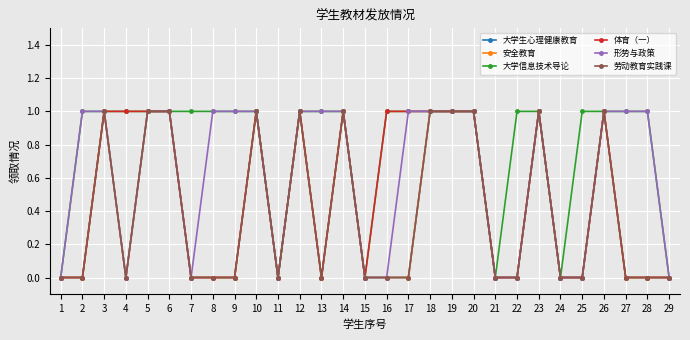

What are all the series names shown in the legend?

大学生心理健康教育, 安全教育, 大学信息技术导论, 体育（一）, 形势与政策, 劳动教育实践课